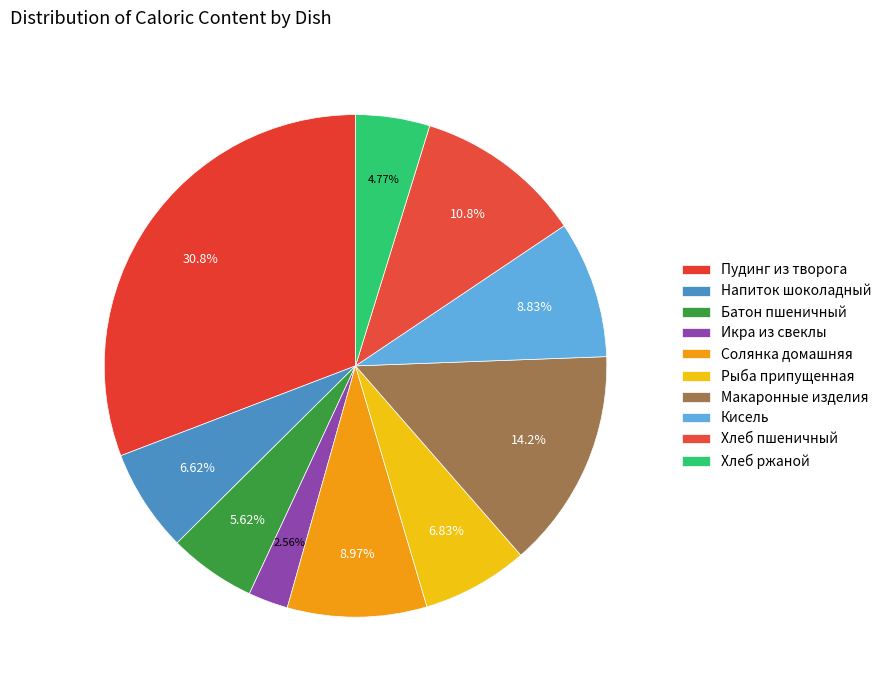

Is Кисель the majority of the pie?

No